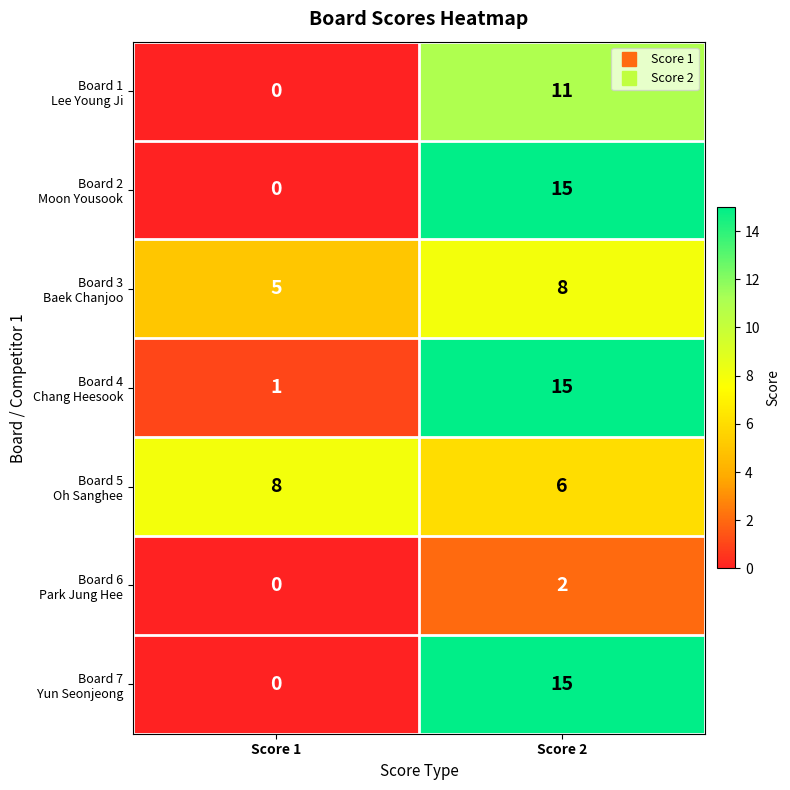

At which category does the chart reach its minimum across all series?

Score 1